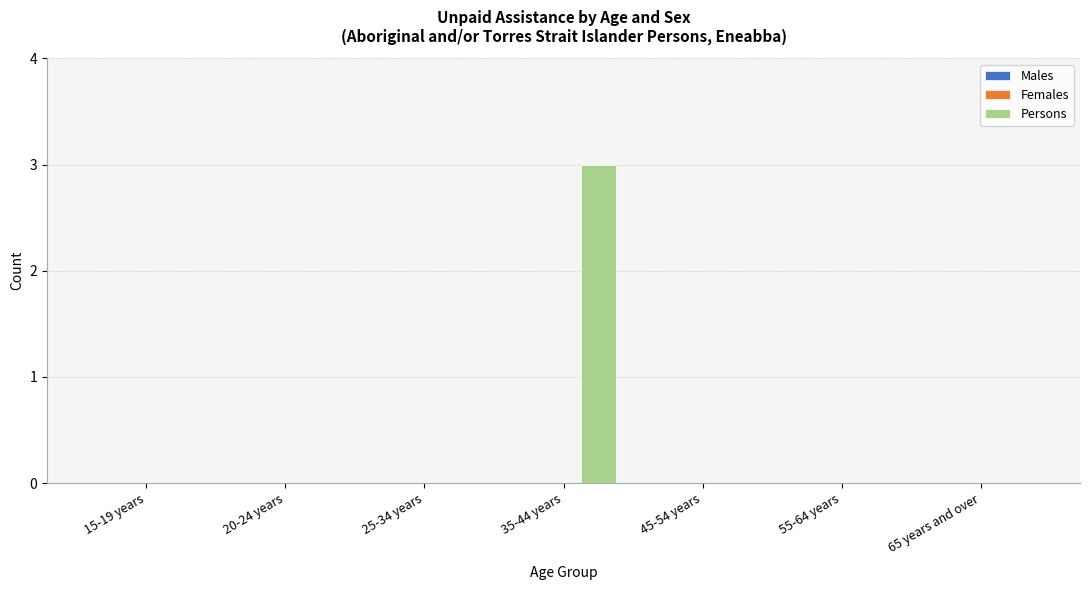

Reading left to right, list all the values displayed in this chart.

15-19 years=0	20-24 years=0	25-34 years=0	35-44 years=3	45-54 years=0	55-64 years=0	65 years and over=0